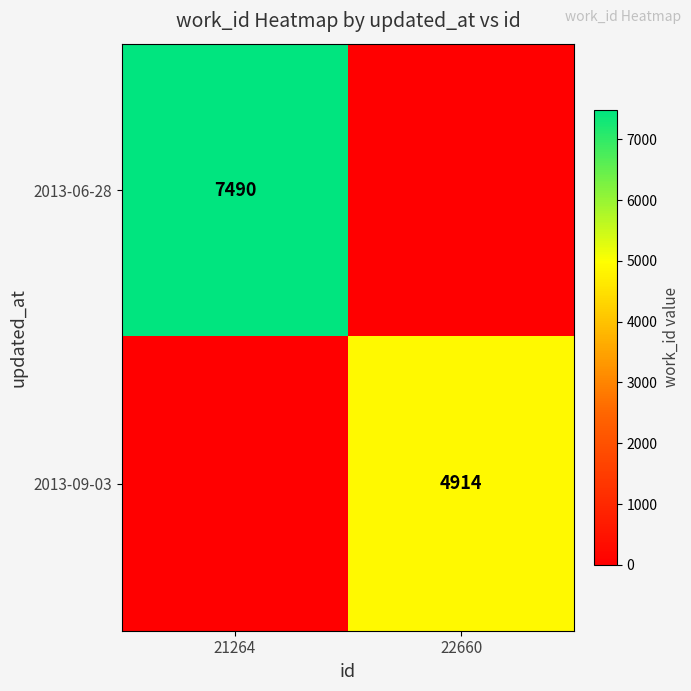

Is the value of 2013-09-03 at 22660 greater than the value of 2013-06-28 at 21264?

No